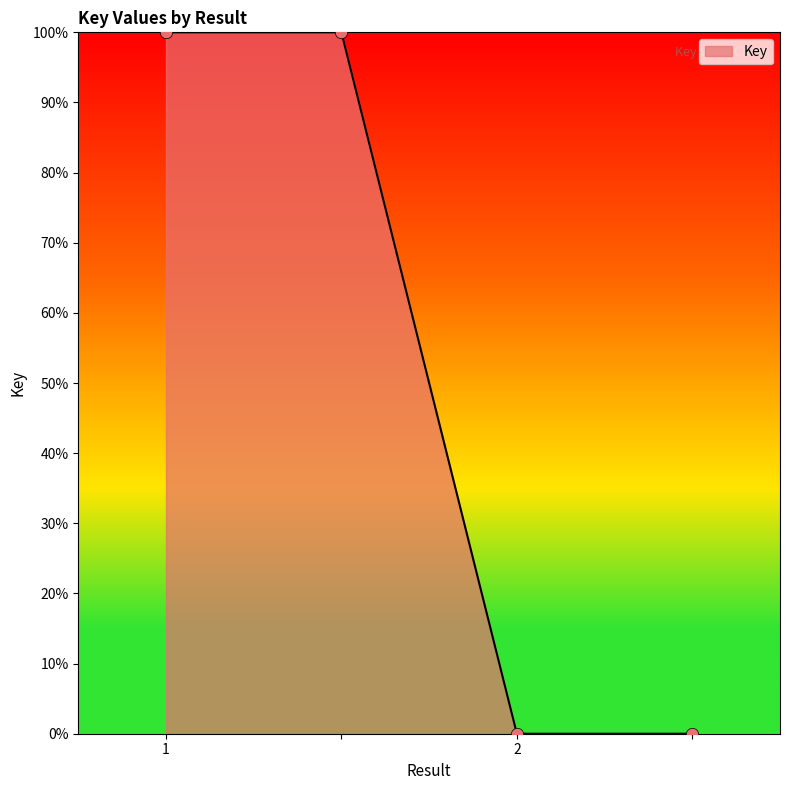

What is the difference between the maximum and second lowest values?

100